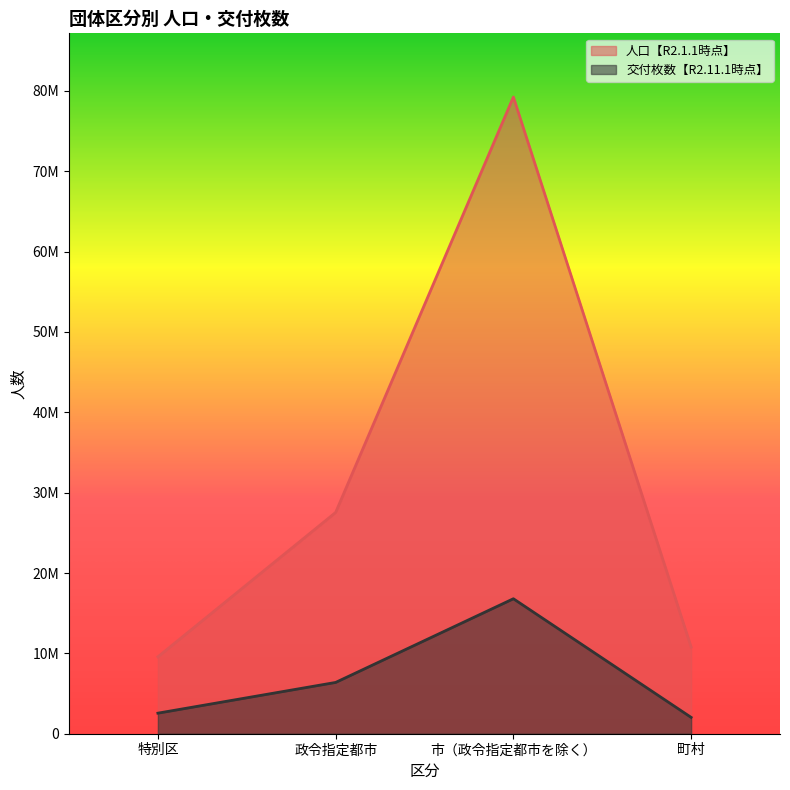

At 政令指定都市, list the series in order from smallest to largest.

交付枚数【R2.11.1時点】, 人口【R2.1.1時点】